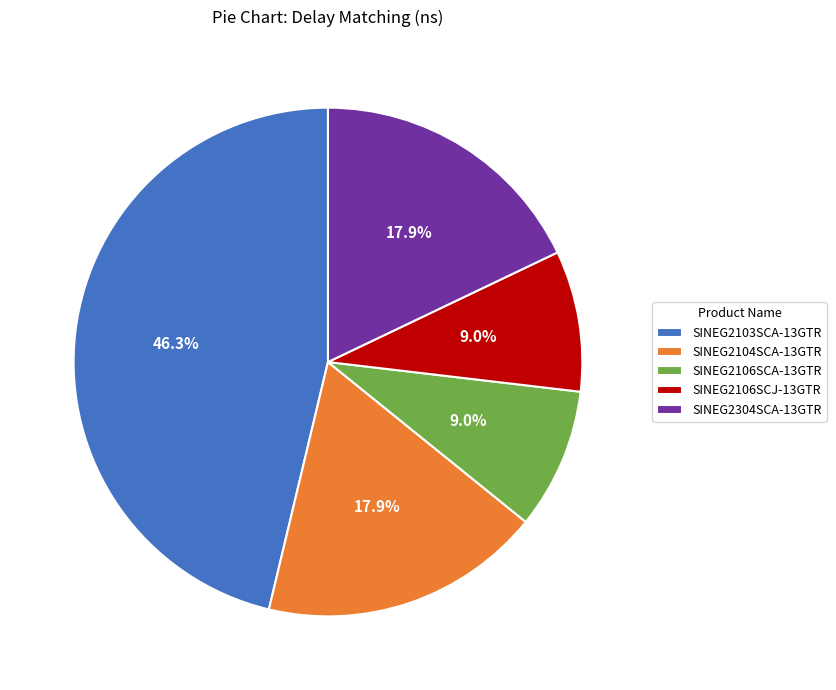

What portion of the pie excludes SINEG2304SCA-13GTR?

82.1%